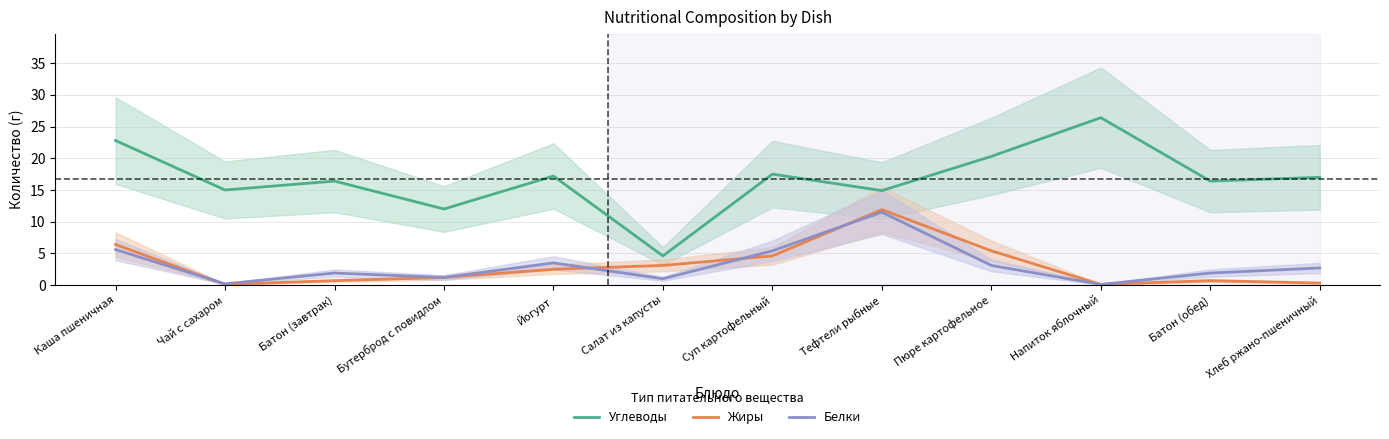

Is the value of Углеводы at Батон (обед) greater than the value of Жиры at Хлеб ржано-пшеничный?

Yes